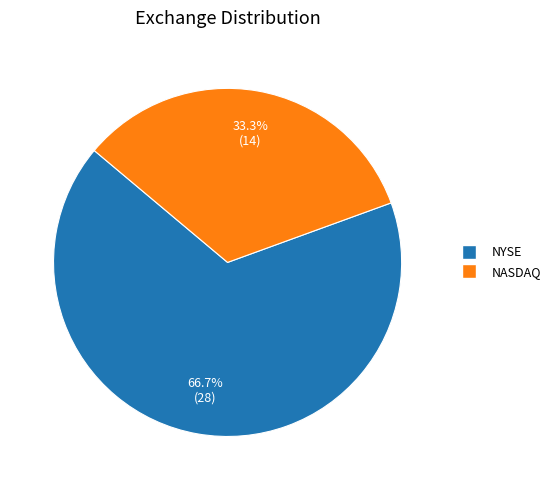

The NASDAQ slice represents 44% of the pie. True or false?

False